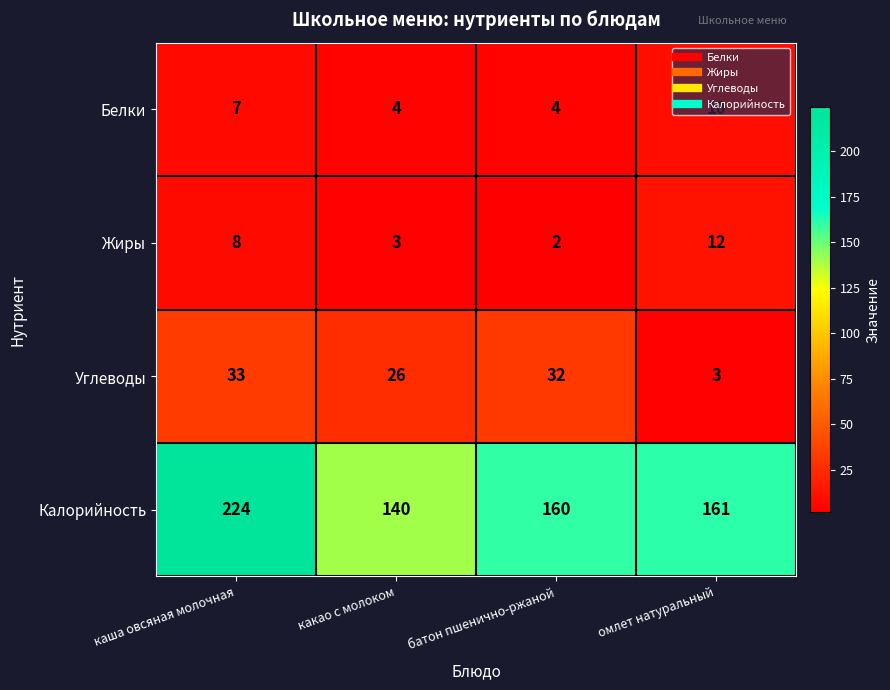

Which category has the highest value in the Жиры series?

омлет натуральный